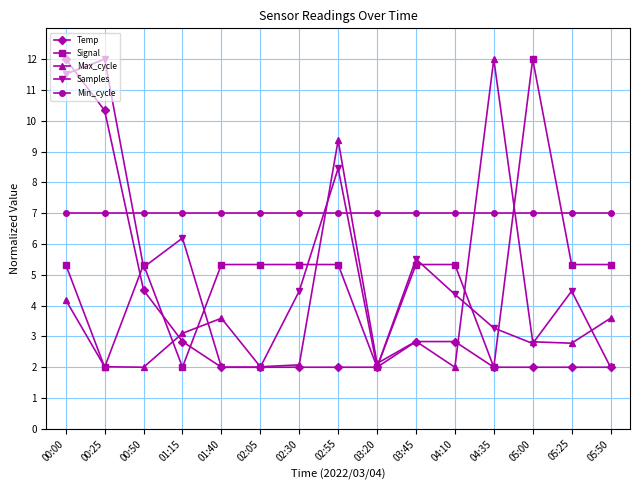

Reading left to right, transcribe all the data shown in this chart.

Temp: 00:00=12.0	00:25=10.3	00:50=4.5	01:15=2.8	01:40=2.0	02:05=2.0	02:30=2.0	02:55=2.0	03:20=2.0	03:45=2.8	04:10=2.8	04:35=2.0	05:00=2.0	05:25=2.0	05:50=2.0
Signal: 00:00=5.3	00:25=2.0	00:50=5.3	01:15=2.0	01:40=5.3	02:05=5.3	02:30=5.3	02:55=5.3	03:20=2.0	03:45=5.3	04:10=5.3	04:35=2.0	05:00=12.0	05:25=5.3	05:50=5.3
Max_cycle: 00:00=4.2	00:25=2.0	00:50=2.0	01:15=3.1	01:40=3.6	02:05=2.0	02:30=2.1	02:55=9.4	03:20=2.1	03:45=2.8	04:10=2.0	04:35=12.0	05:00=2.8	05:25=2.8	05:50=3.6
Samples: 00:00=11.5	00:25=12.0	00:50=5.2	01:15=6.2	01:40=2.0	02:05=2.0	02:30=4.5	02:55=8.5	03:20=2.0	03:45=5.5	04:10=4.4	04:35=3.3	05:00=2.8	05:25=4.5	05:50=2.0
Min_cycle: 00:00=7.0	00:25=7.0	00:50=7.0	01:15=7.0	01:40=7.0	02:05=7.0	02:30=7.0	02:55=7.0	03:20=7.0	03:45=7.0	04:10=7.0	04:35=7.0	05:00=7.0	05:25=7.0	05:50=7.0